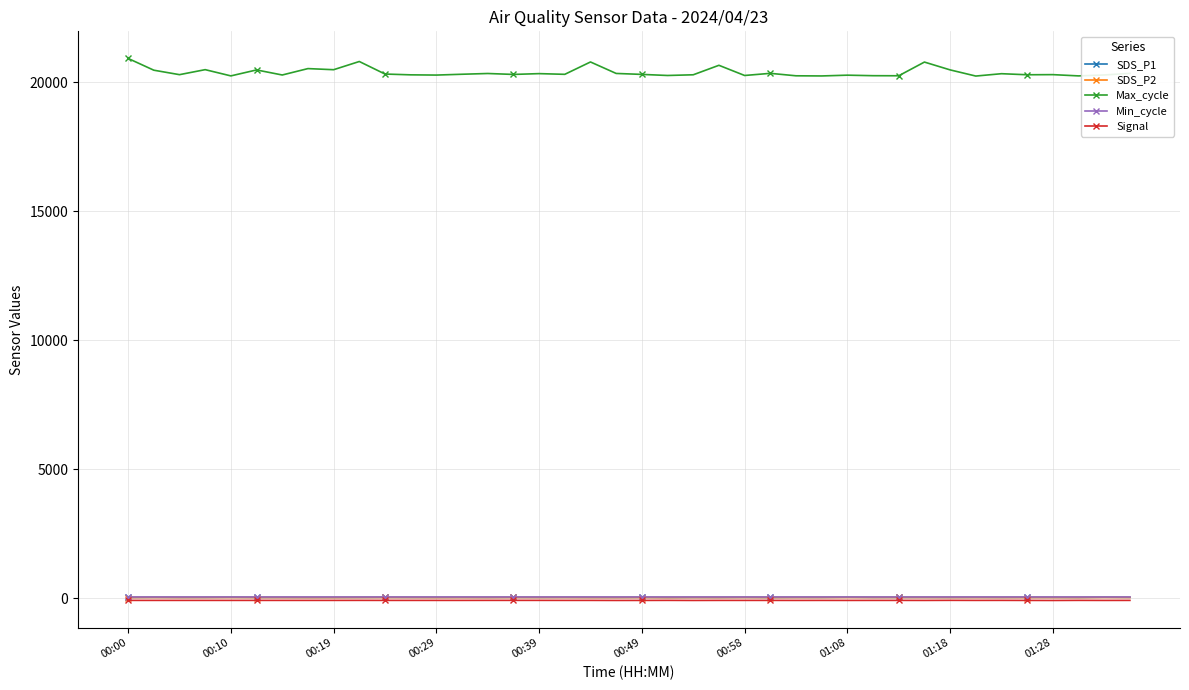

Is this an area chart (filled region under the line)?

No